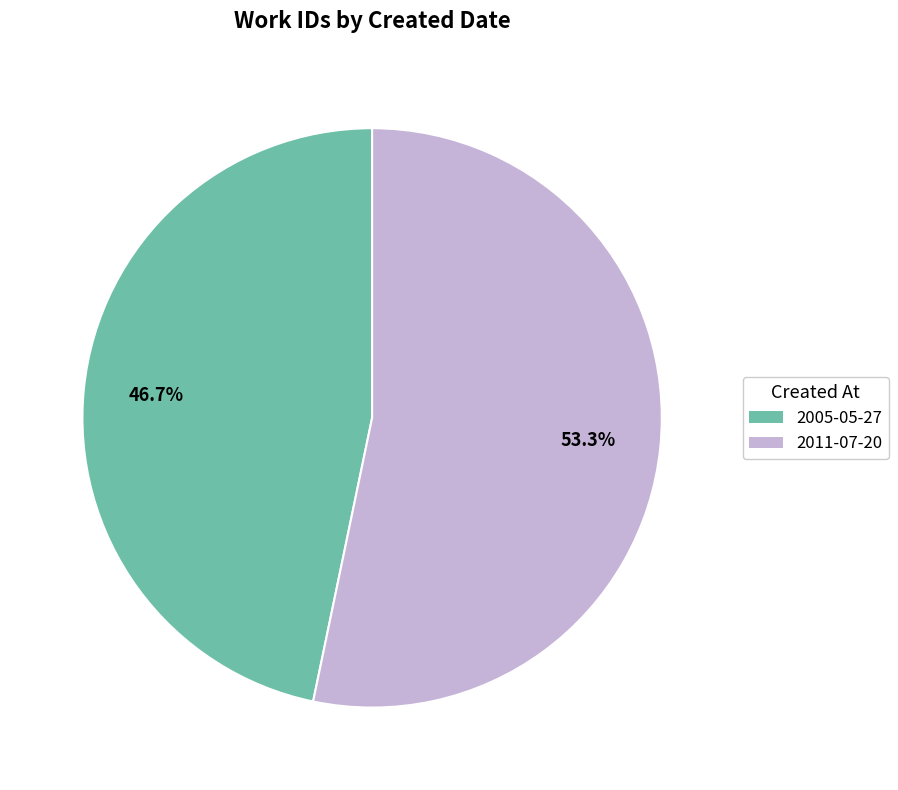

How many slices are in this pie chart?

2